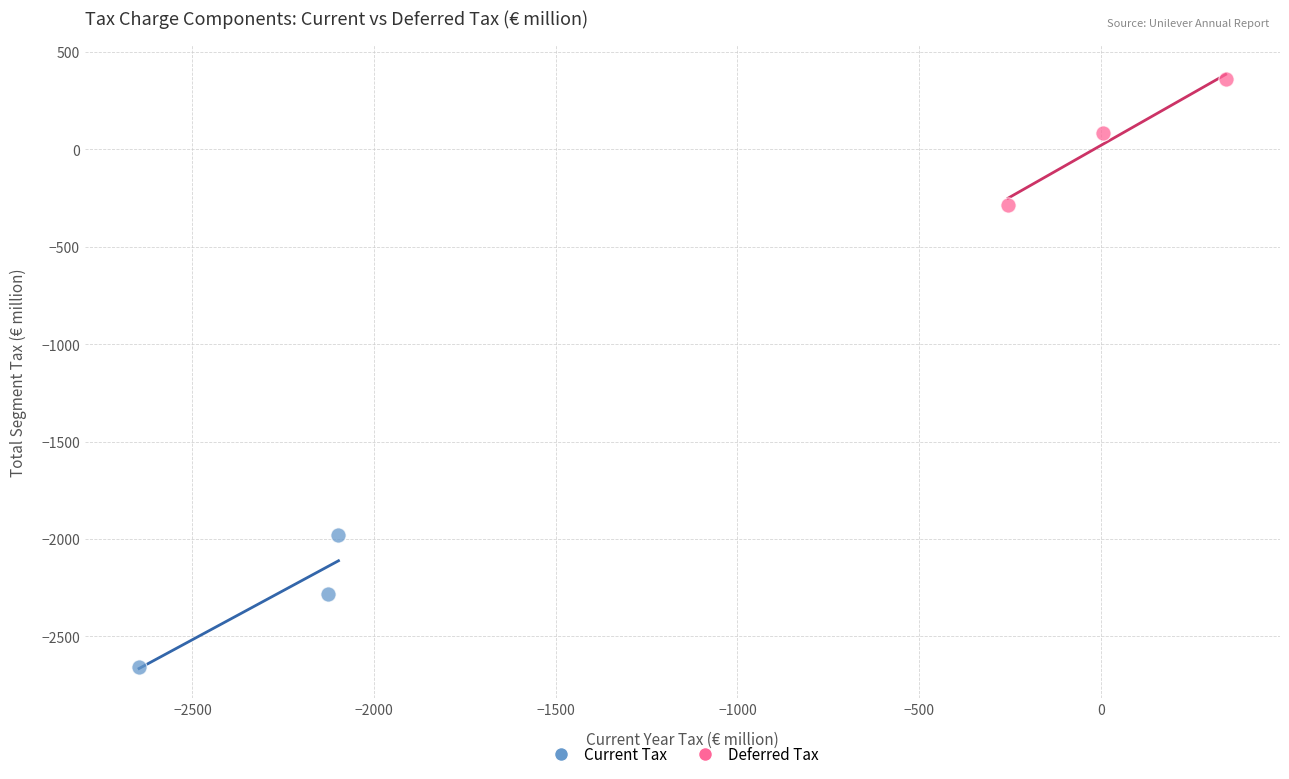

Which series reaches the minimum Y coordinate?

Current Tax